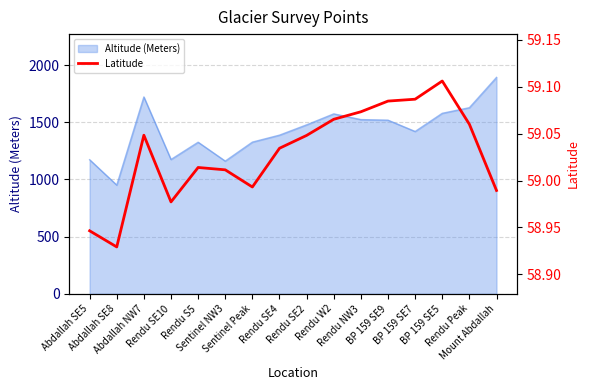

The chart shows a value of 20.0 at BP 159 SE9. True or false?

False